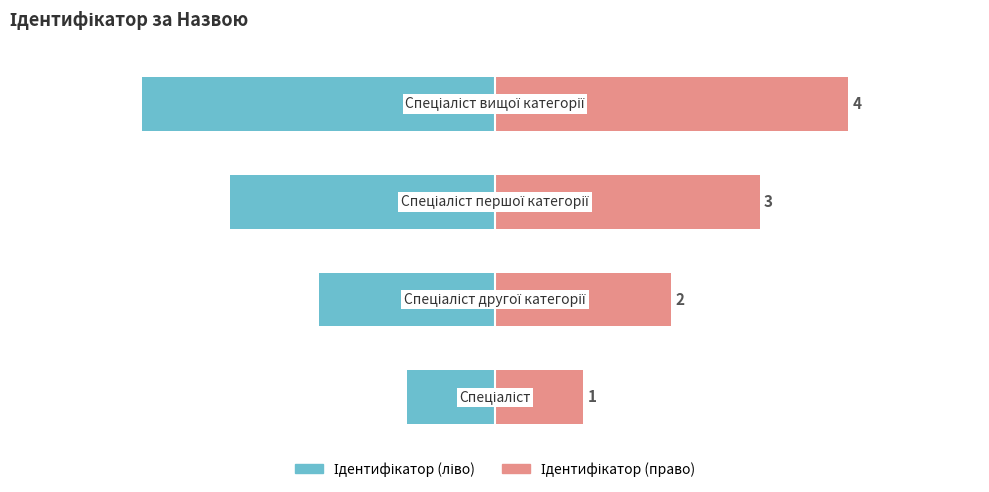

True or false: Ідентифікатор has a value of -1 at 3.

False